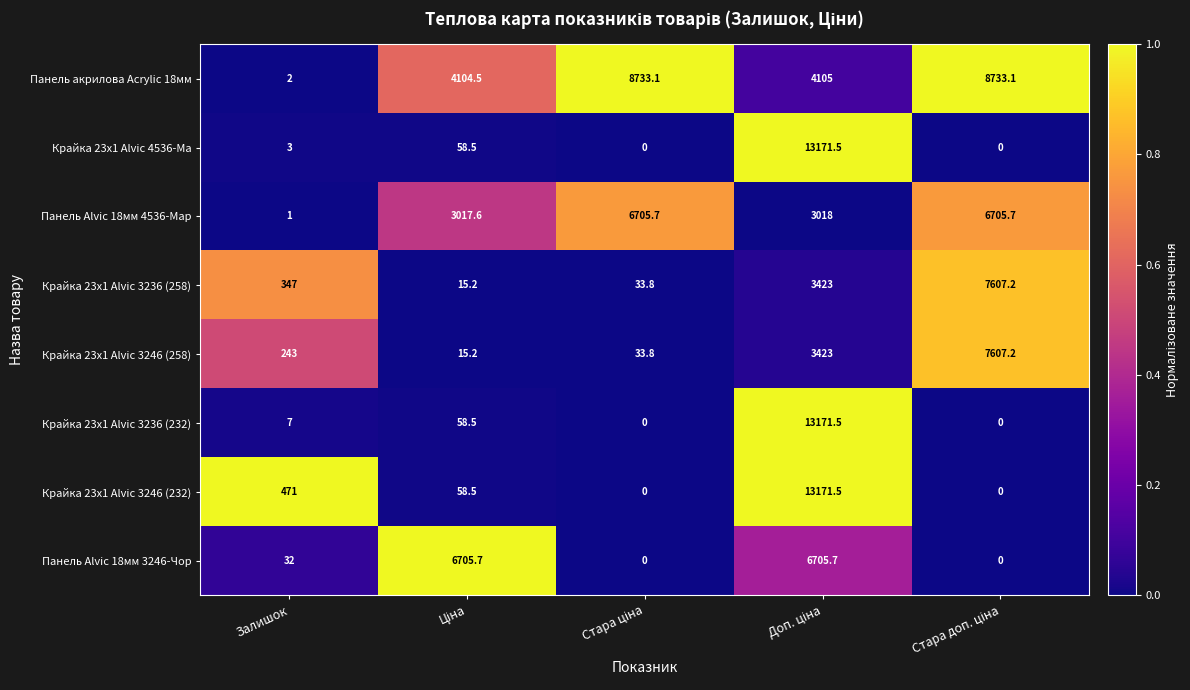

True or false: Крайка 23x1 Alvic 3236 (232) has a value of 4.6 at Залишок.

False